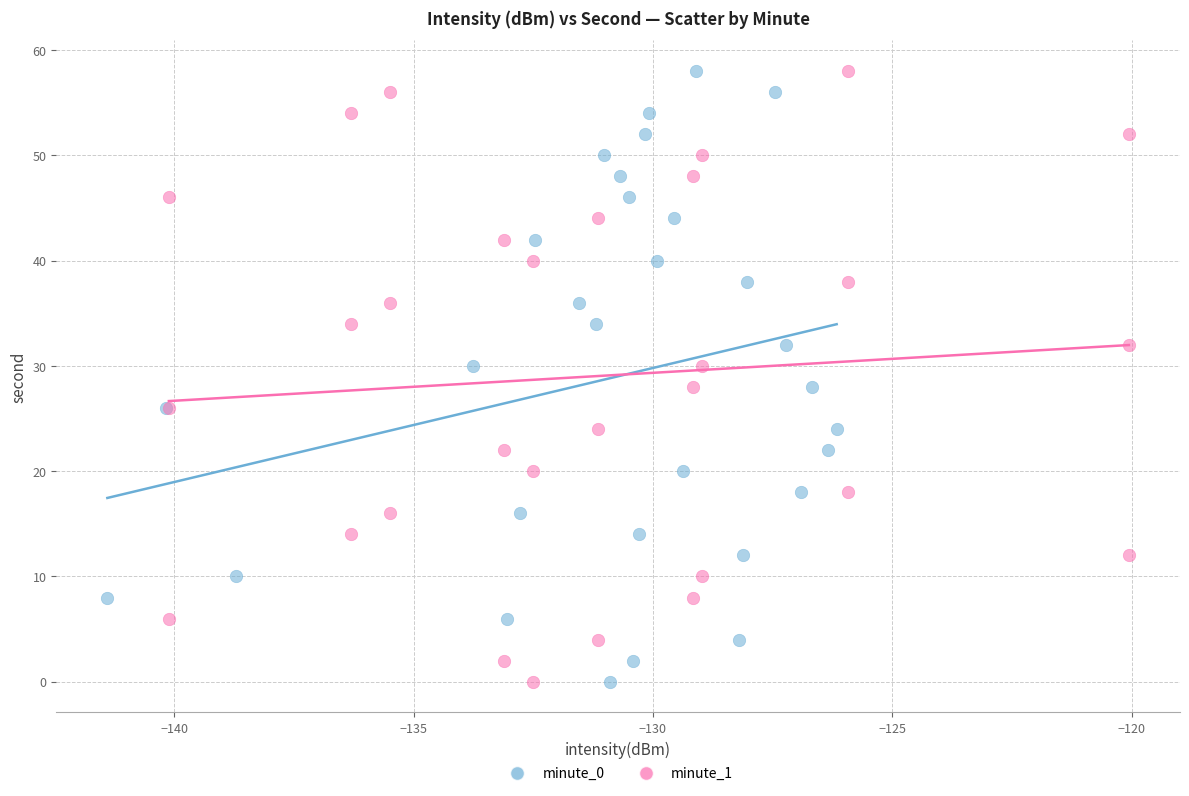

What are all the series names shown in the legend?

minute_0, minute_1